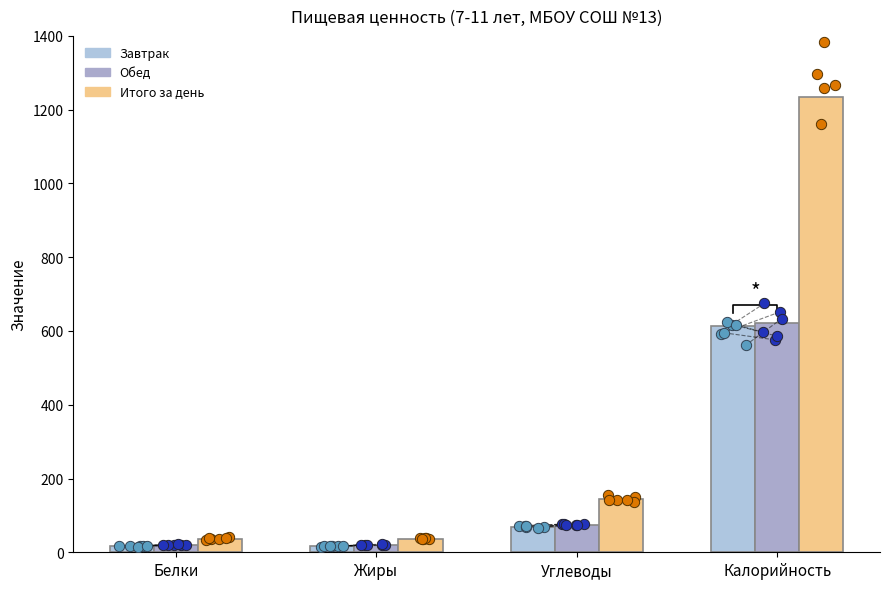

Which series has the widest spread of Y values?

Итого за день